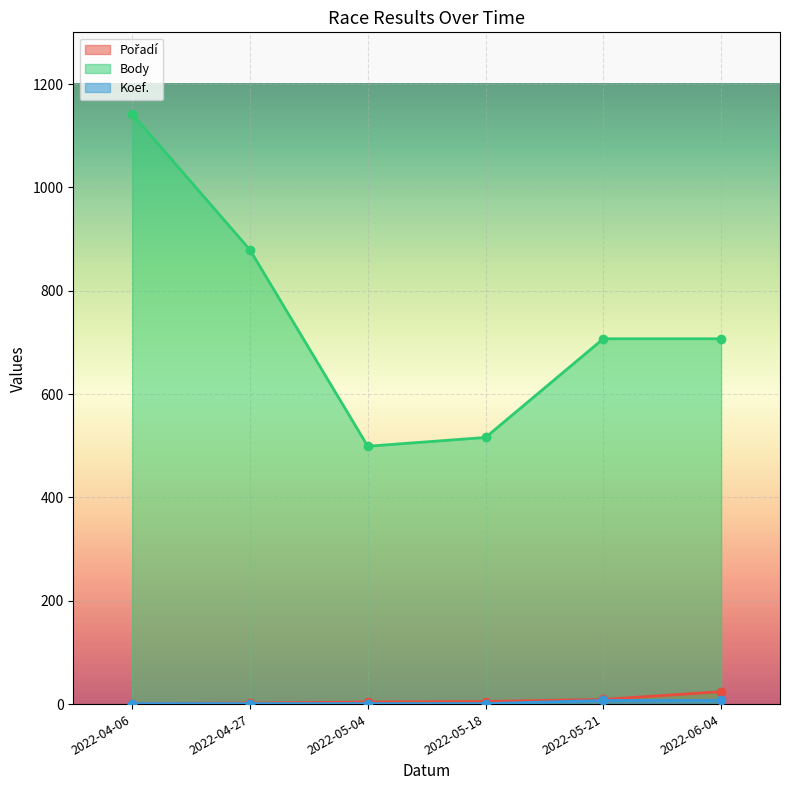

Reading right to left, list all the values displayed in this chart.

Pořadí: 24	9	5	4	2	1
Body: 707	707	516	499	879	1142
Koef.: 7	7	1	1	1	1